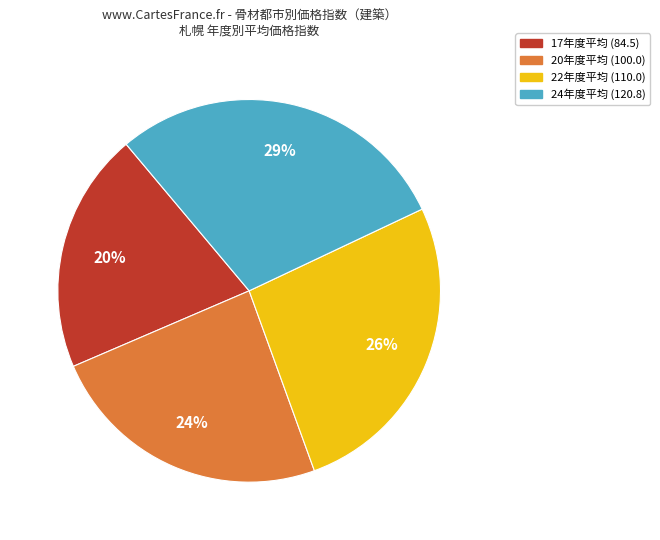

Does any single category account for the majority?

No